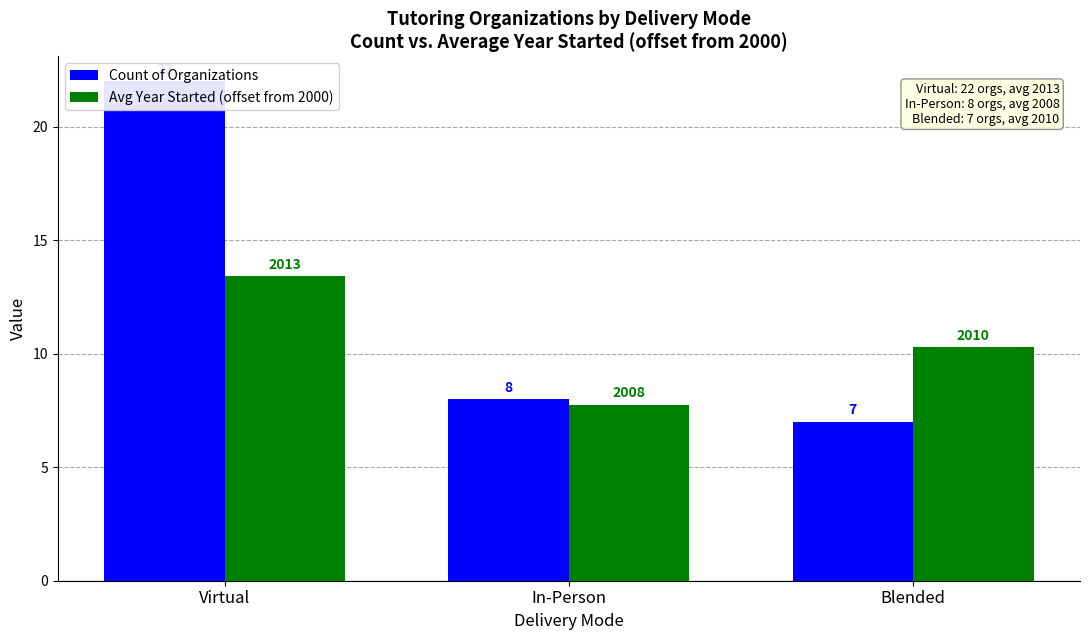

What is the value of the Count of Organizations bar at the 2nd from the left?

8.0